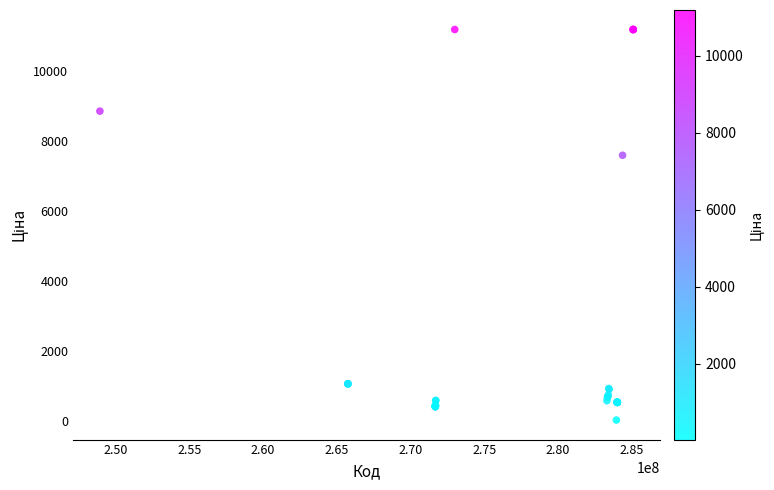

What Y value in the scatter plot is closest to 5610?

7596.5